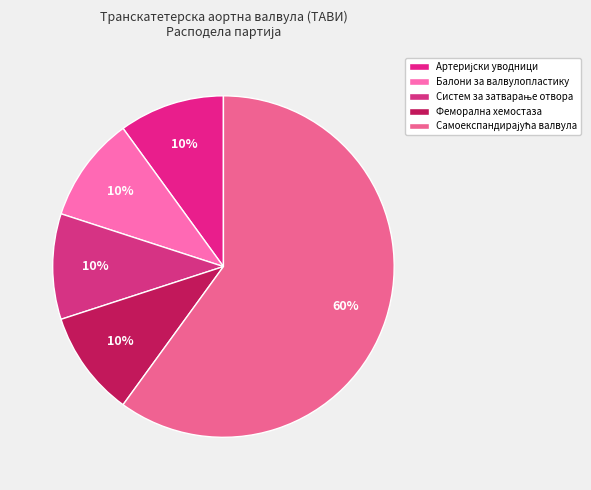

How many slices are in this pie chart?

5